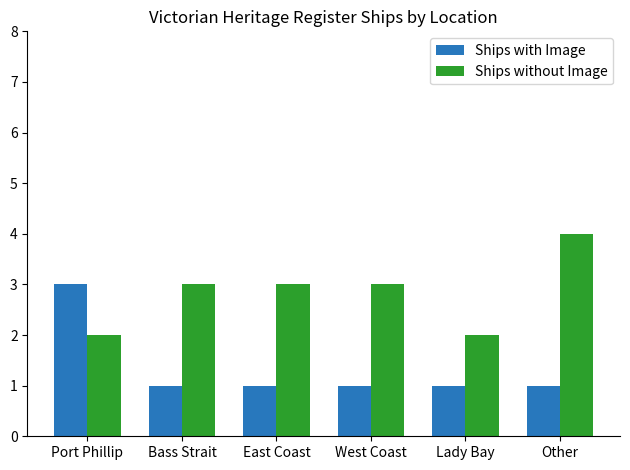

What is the difference between the maximum and minimum values in the Ships without Image series?

2